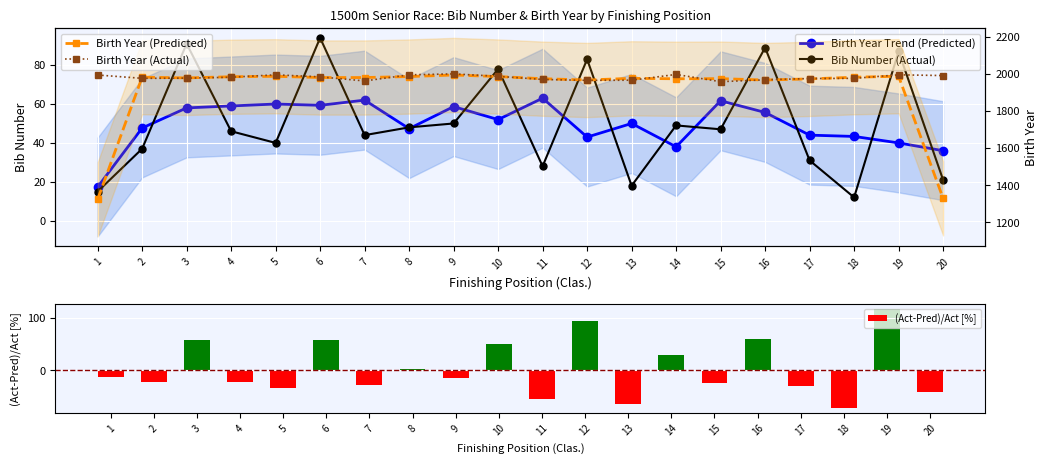

Reading left to right, list all the values displayed in this chart.

Birth Year Trend (Predicted): 17.3	47.7	58.0	59.0	60.0	59.3	62.0	47.3	58.7	52.0	63.0	43.0	50.0	38.0	61.7	55.7	44.0	43.3	40.0	36.0
Bib Number (Actual): 15.0	37.0	91.0	46.0	40.0	94.0	44.0	48.0	50.0	78.0	28.0	83.0	18.0	49.0	47.0	89.0	31.0	12.0	87.0	21.0
Birth Year (Predicted): 1323.3	1982.3	1978.3	1984.7	1987.0	1980.3	1980.3	1985.7	1994.0	1985.7	1974.0	1967.0	1976.0	1973.7	1974.3	1967.0	1973.0	1982.0	1987.3	1328.7
Birth Year (Actual): 1994.0	1976.0	1977.0	1982.0	1995.0	1984.0	1962.0	1995.0	2000.0	1987.0	1970.0	1965.0	1966.0	1997.0	1958.0	1968.0	1975.0	1976.0	1995.0	1991.0
(Act-Pred)/Act [%]: -13.5	-22.4	56.9	-22.0	-33.3	58.4	-29.0	1.4	-14.8	50.0	-55.6	93.0	-64.0	28.9	-23.8	59.9	-29.5	-72.3	117.5	-41.7